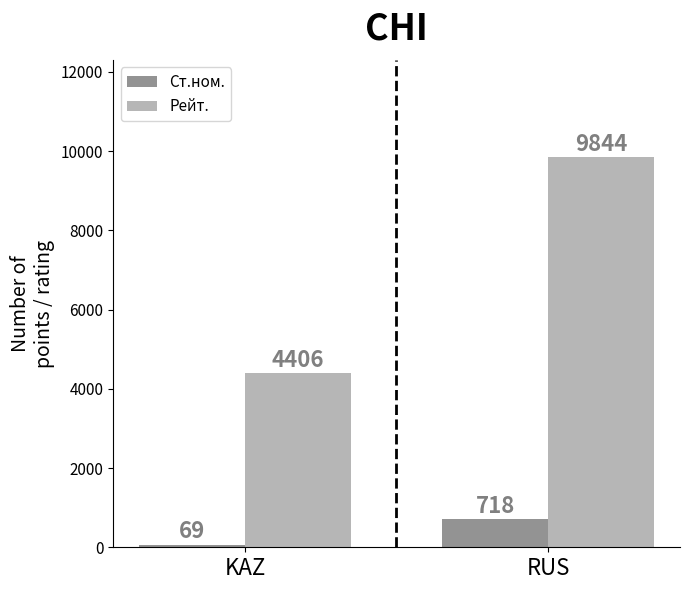

What is the approximate value of Рейт. at KAZ?

4406